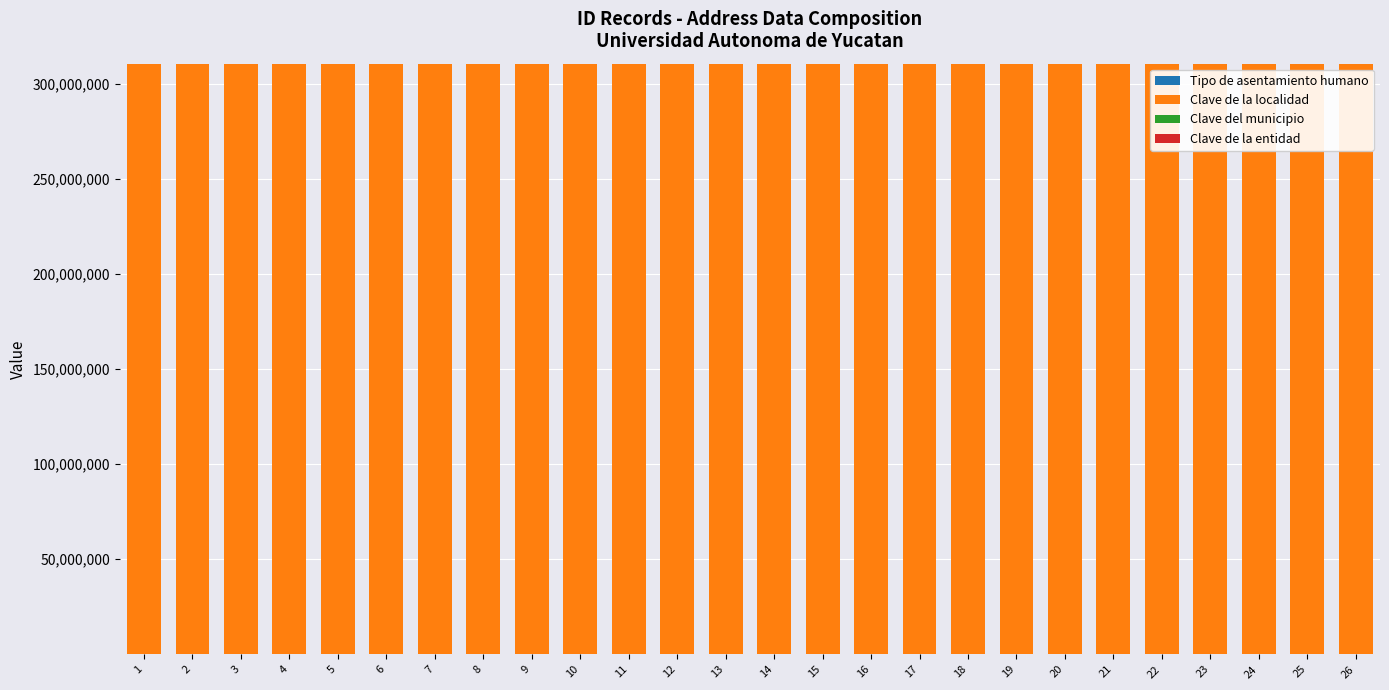

What is the difference between the maximum and minimum values in the Tipo de asentamiento humano series?

4